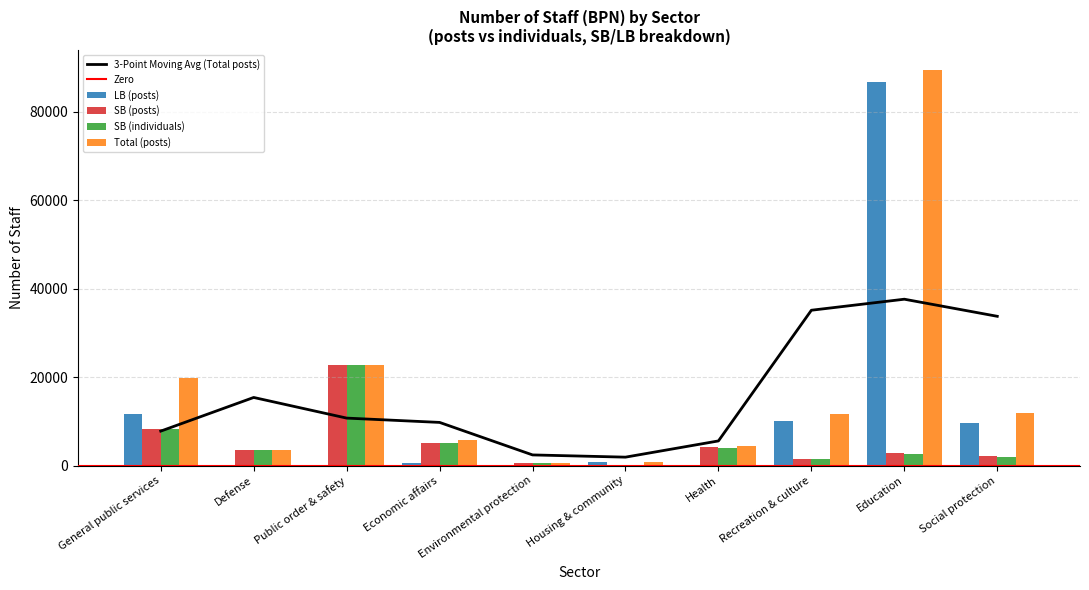

What is the maximum value for SB (individuals)?

22651.0